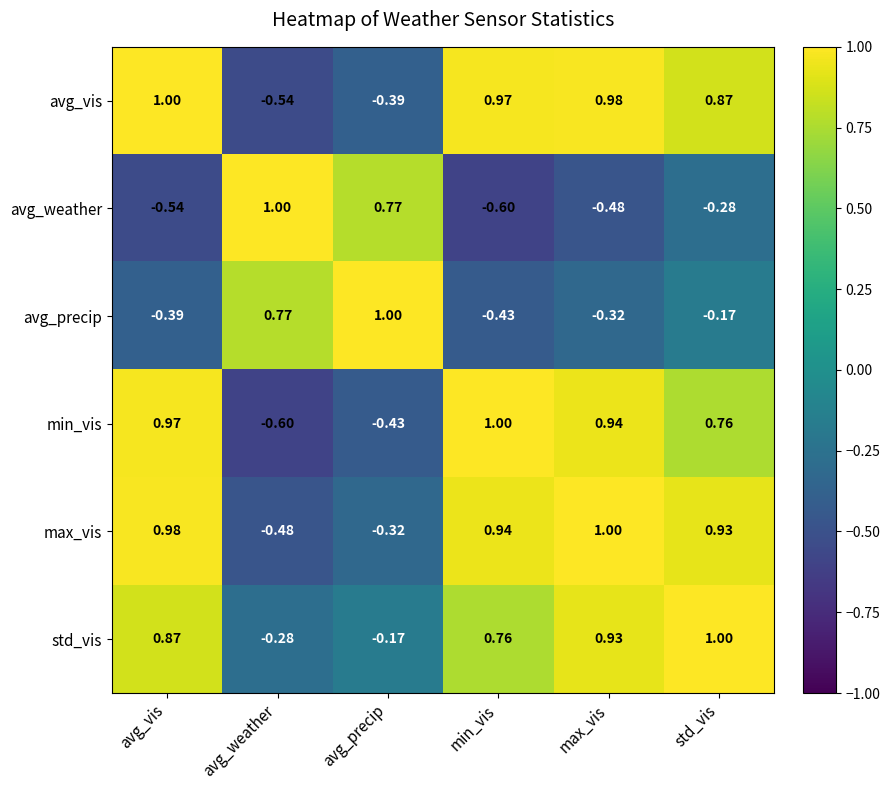

At avg_weather, list the series in order from largest to smallest.

avg_weather, avg_precip, std_vis, max_vis, avg_vis, min_vis